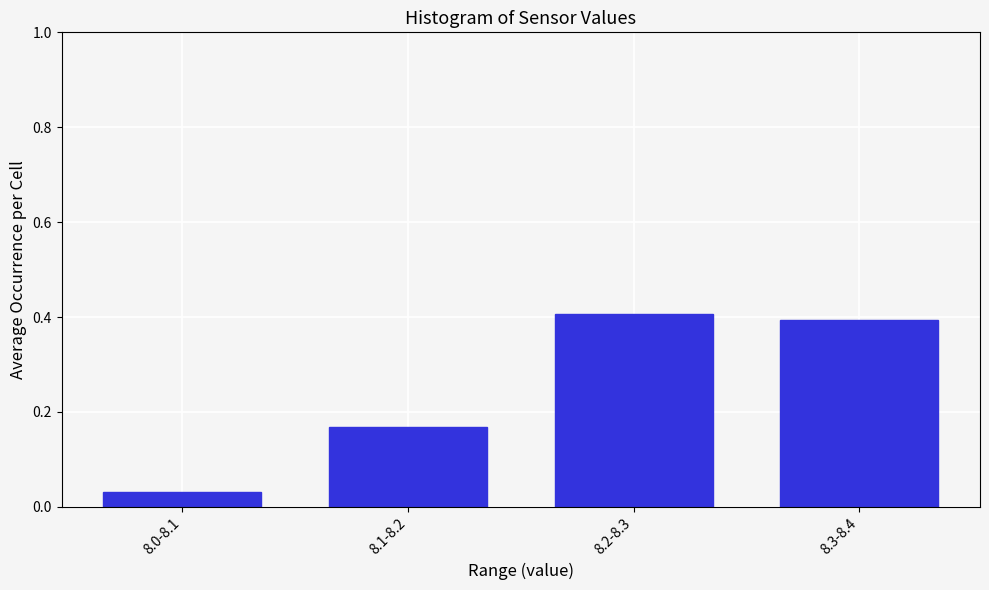

What is the greatest value displayed?

0.4